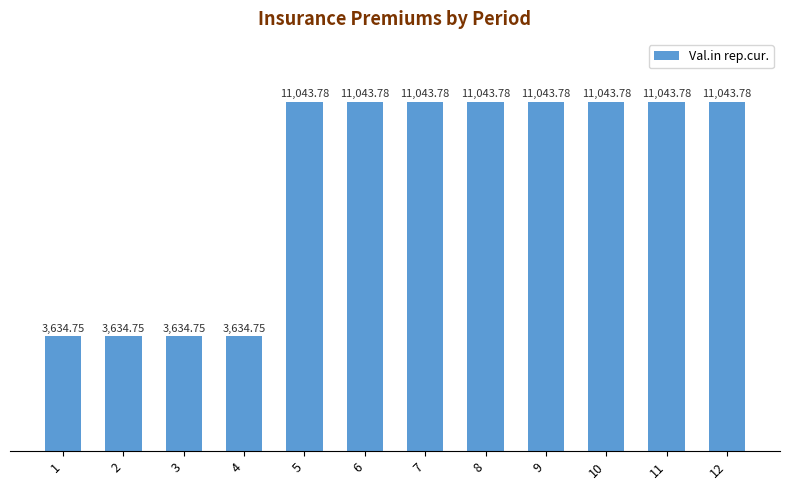

How many values are below 11043?

4